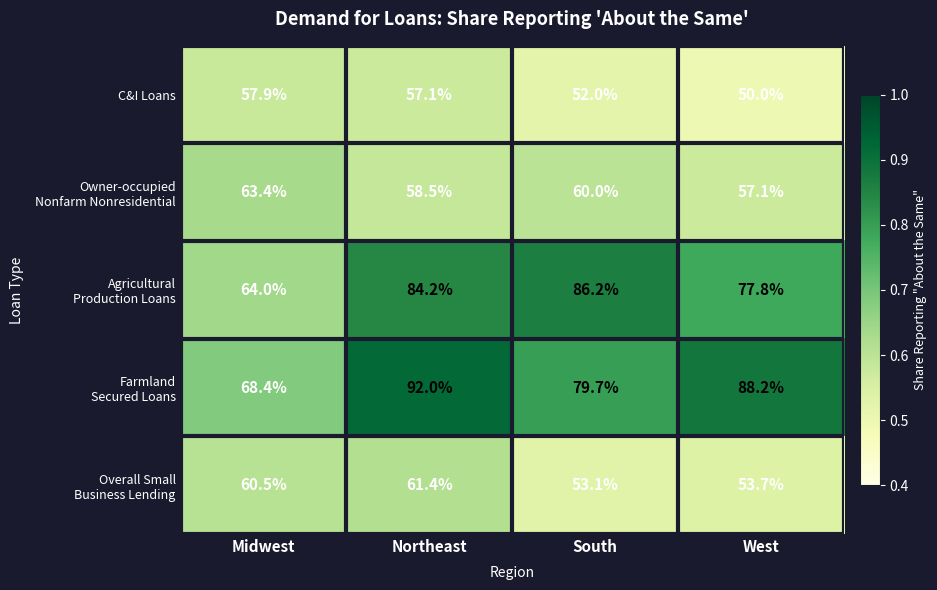

At how many categories does at least one series exceed 79?

3